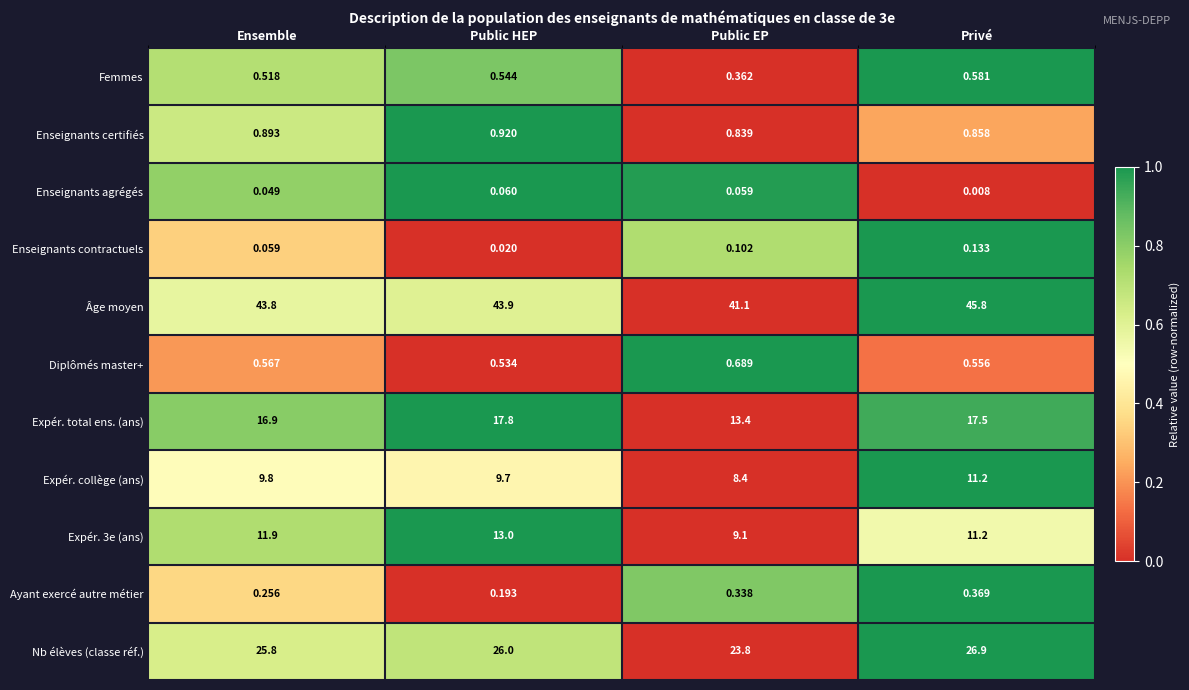

Count the number of data series in this chart.

11